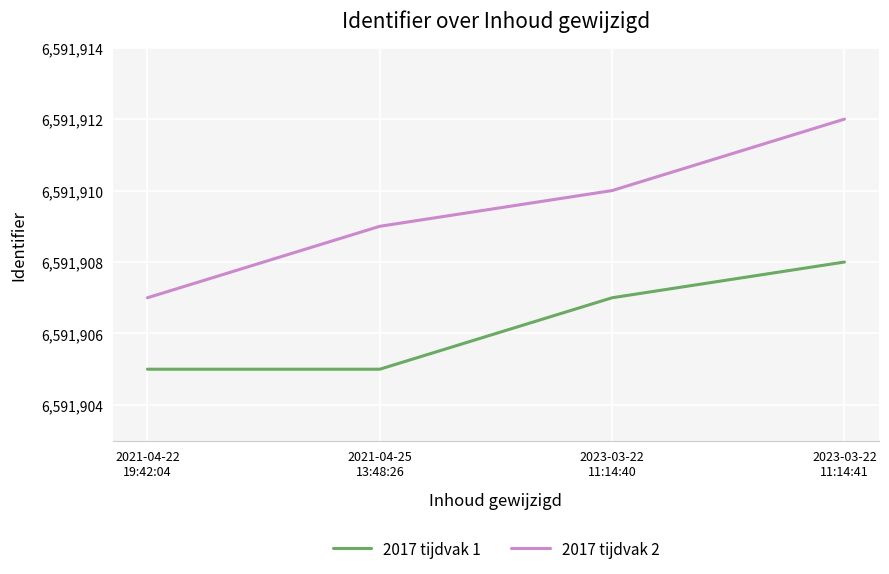

What are all the series names shown in the legend?

2017 tijdvak 1, 2017 tijdvak 2